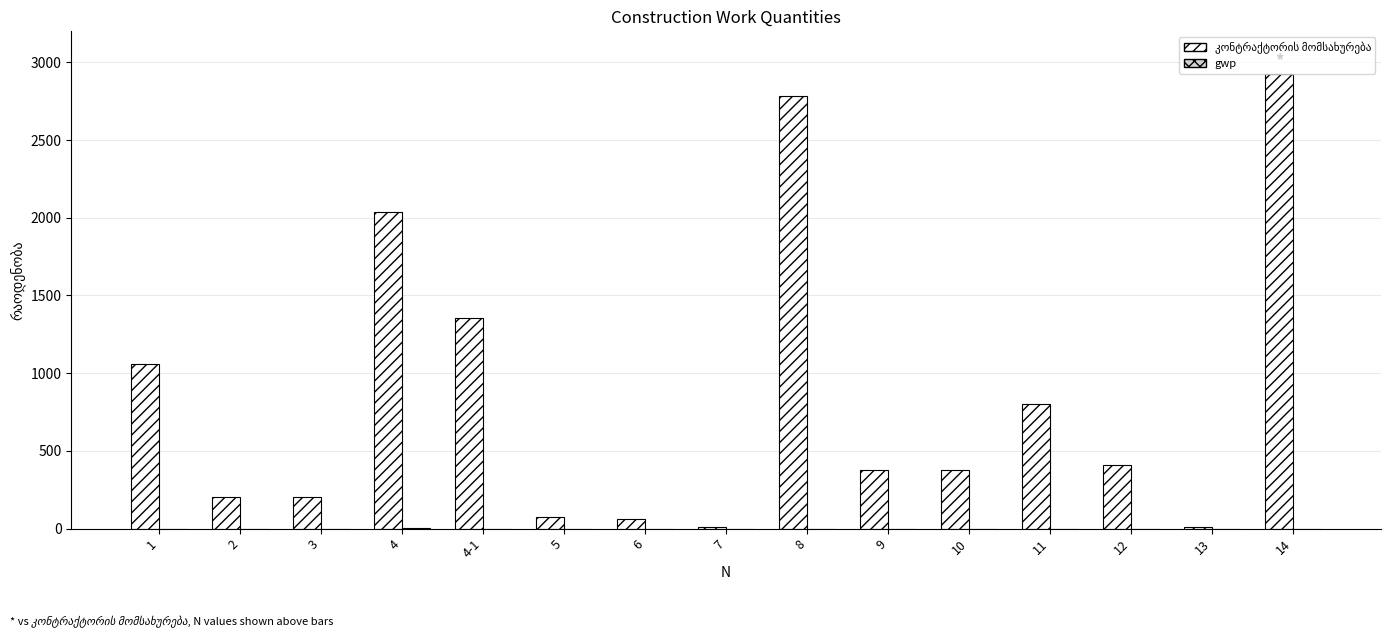

How many categories are shown in the chart?

15